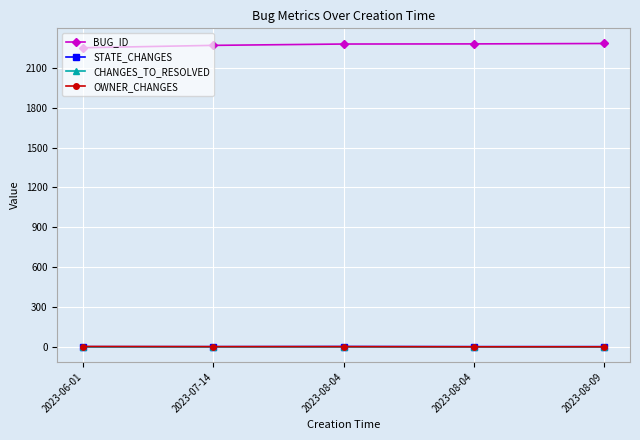

Reading right to left, list all the values displayed in this chart.

BUG_ID: 2284	2281	2280	2270	2252
STATE_CHANGES: 1	1	2	1	1
CHANGES_TO_RESOLVED: 0	0	0	0	0
OWNER_CHANGES: 0	0	1	1	2